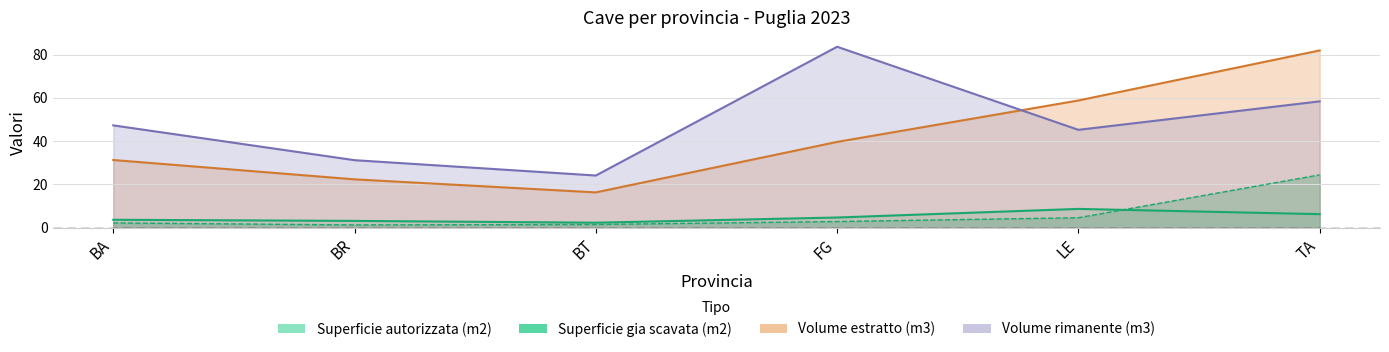

The value of Superficie gia scavata (m2) at LE is 4.5. True or false?

True